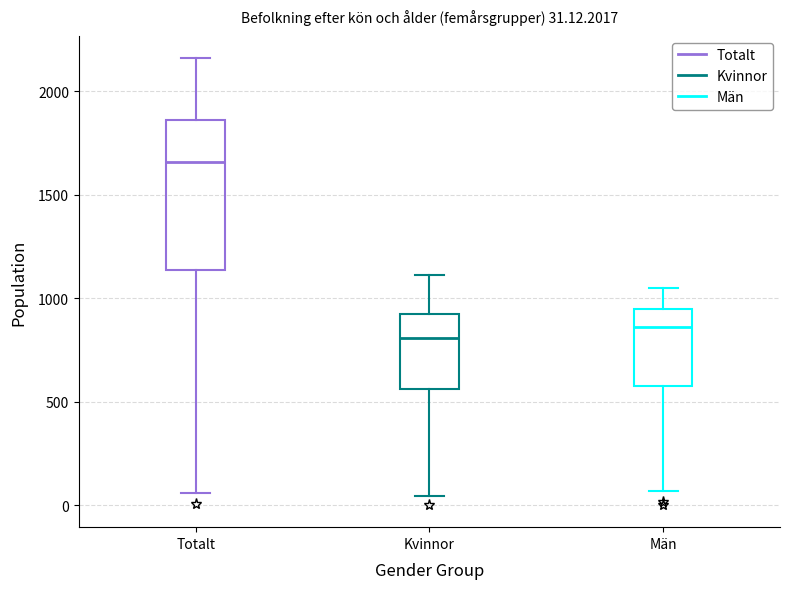

Which box's median line is the lowest?

Kvinnor